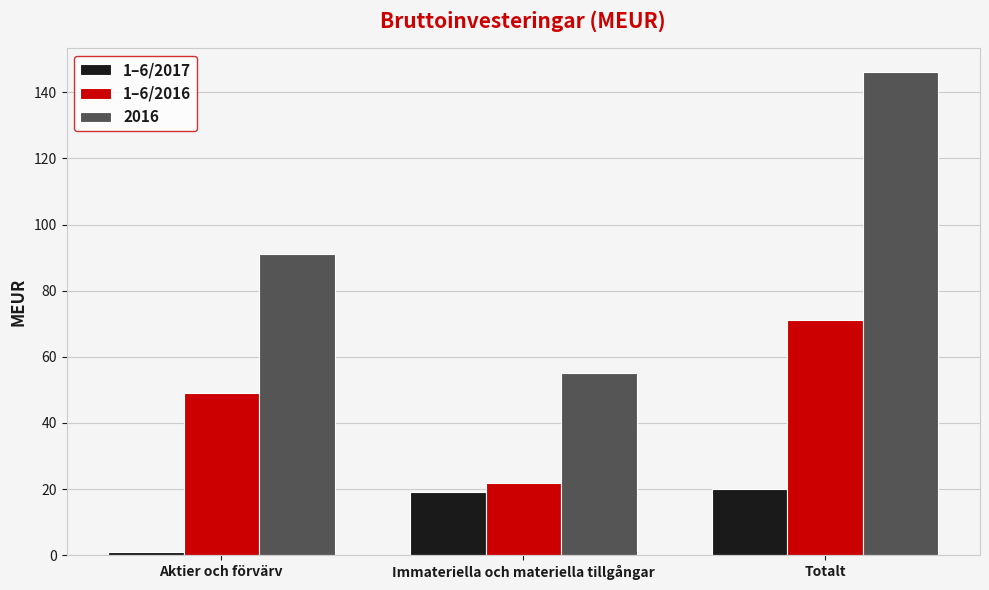

Reading left to right, extract all data points from this chart.

1–6/2017: Aktier och förvärv=1	Immateriella och materiella tillgångar=19	Totalt=20
1–6/2016: Aktier och förvärv=49	Immateriella och materiella tillgångar=22	Totalt=71
2016: Aktier och förvärv=91	Immateriella och materiella tillgångar=55	Totalt=146